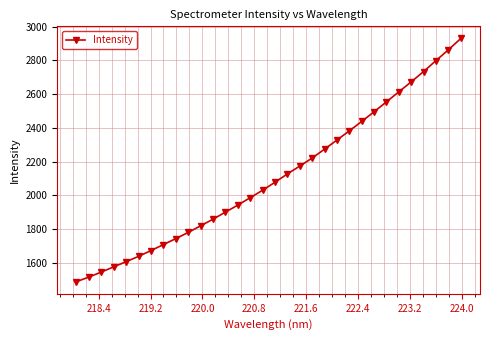

What is the average value?

2108.7